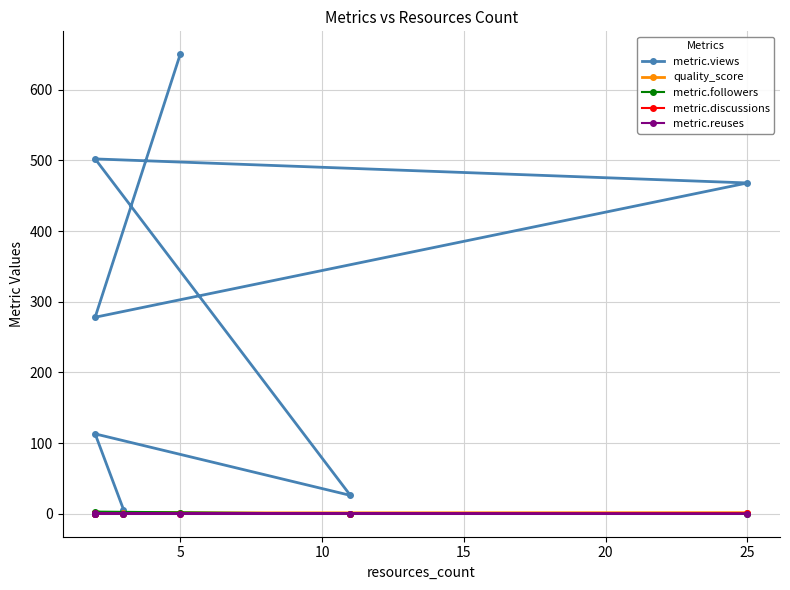

What is the sum of all metric.views values?

2043.0